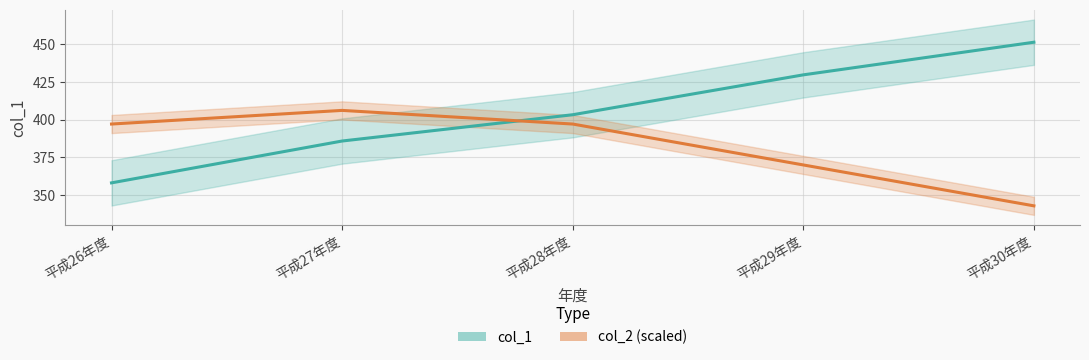

The value of col_1 at 平成29年度 is 429.7. True or false?

True